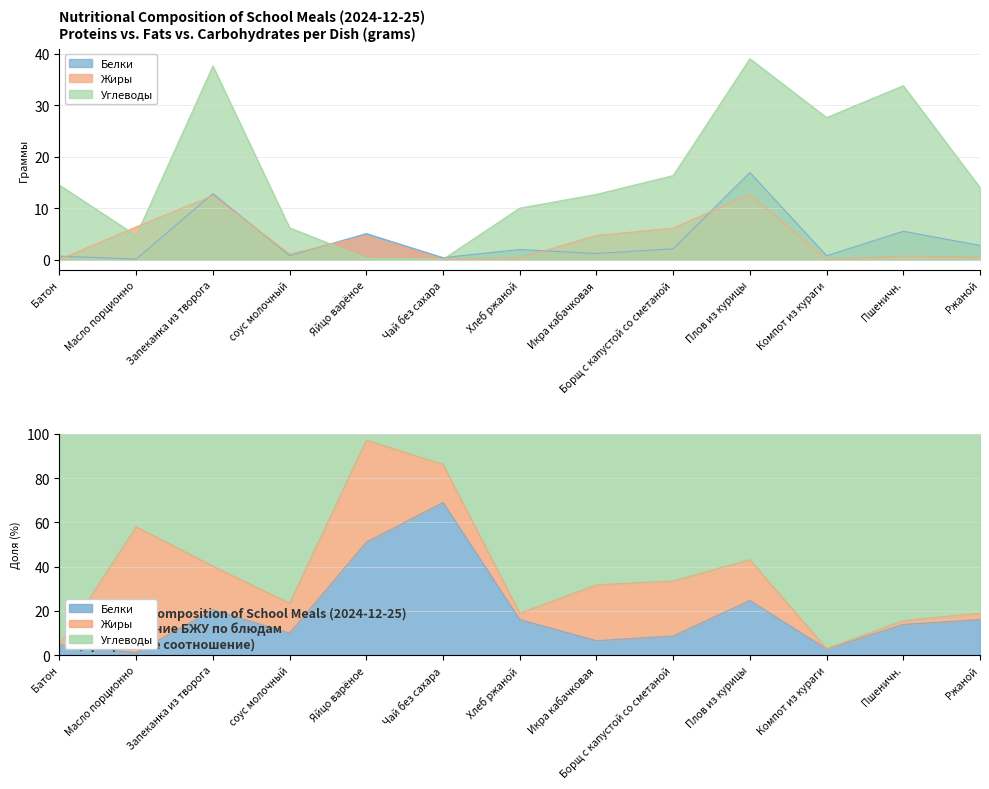

At соус молочный, list the series in order from smallest to largest.

Белки, Жиры, Углеводы